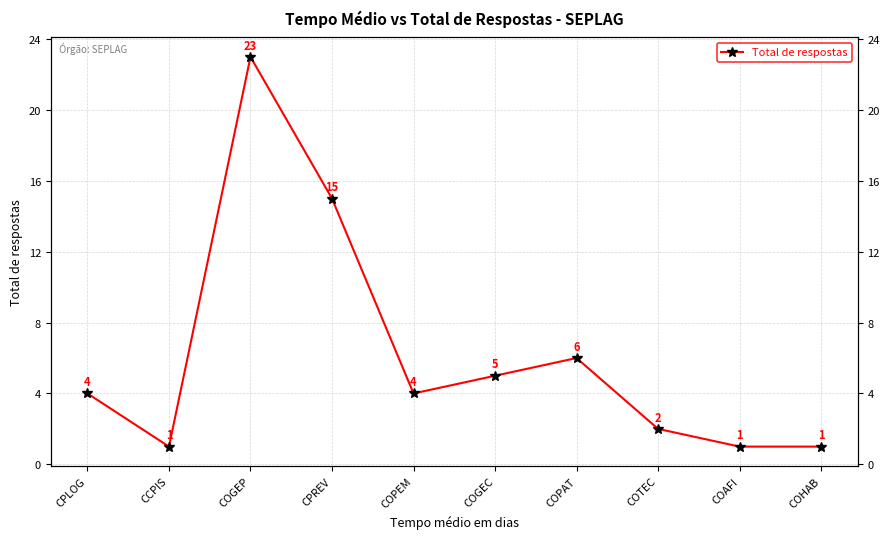

What is the maximum value shown in the chart?

23